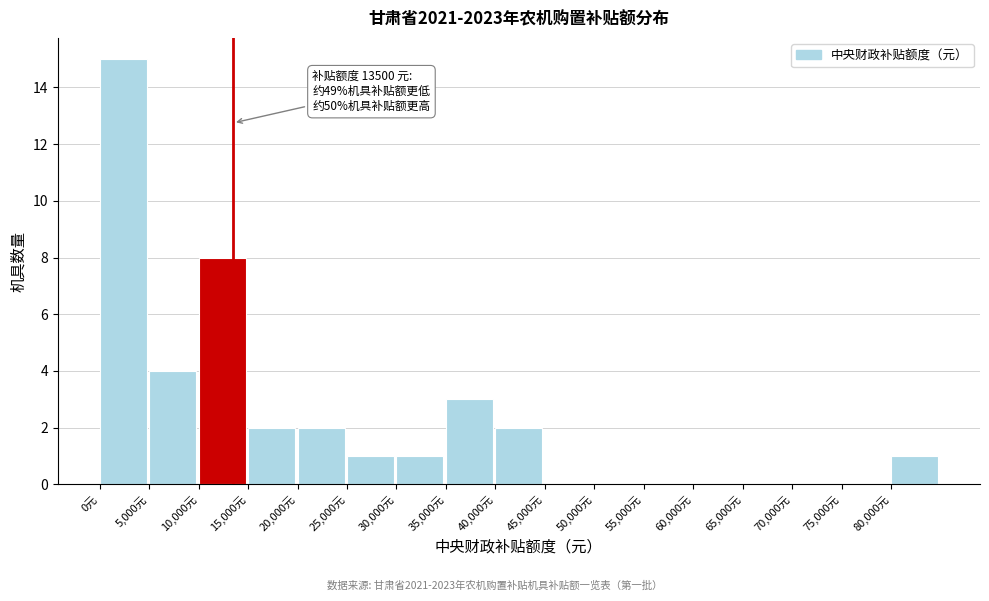

Over which range of the x-axis is the bar tallest?

0 to 5000